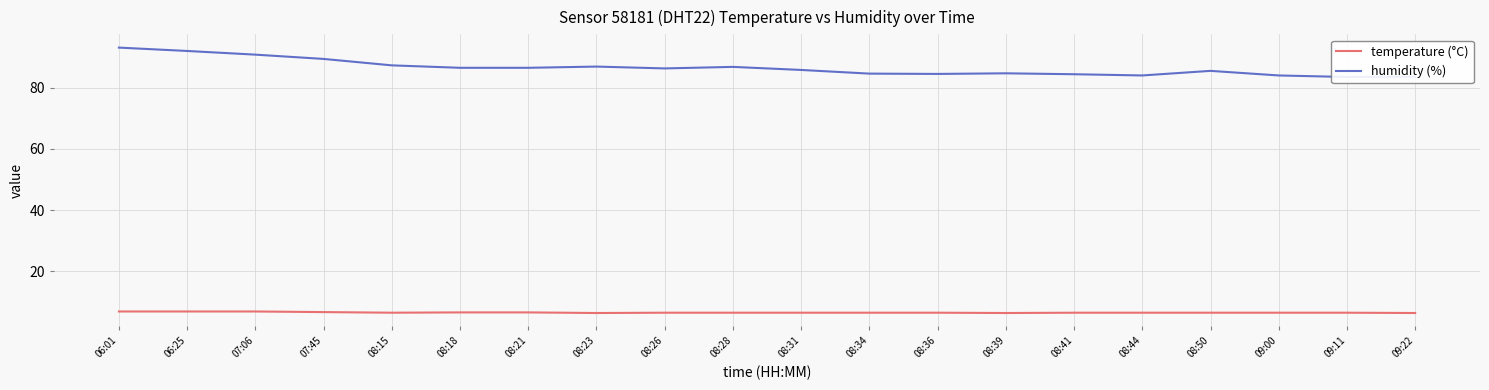

What is the difference between the highest and lowest values at 08:23?

80.5